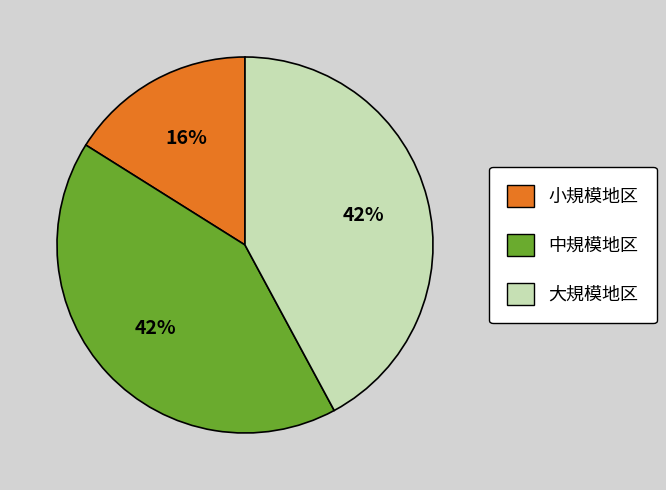

To the nearest percent, what is the difference between the largest and smallest slice percentages?

26%